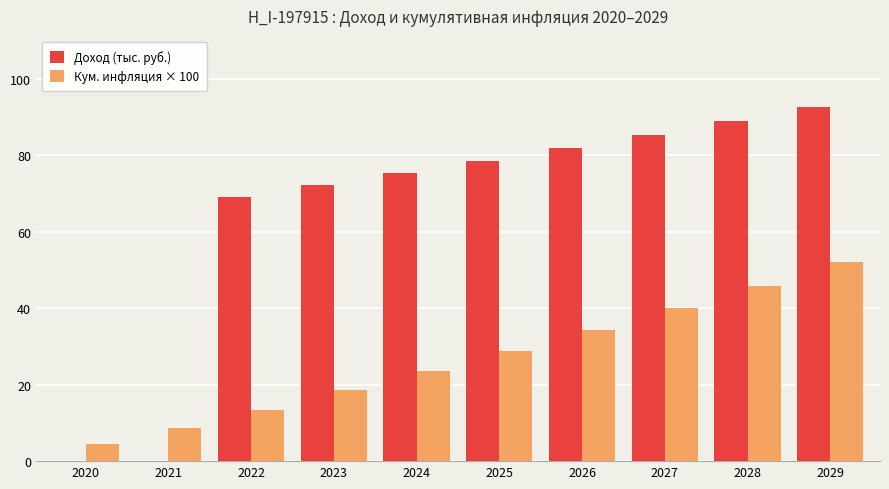

What is the greatest value displayed?

92.7